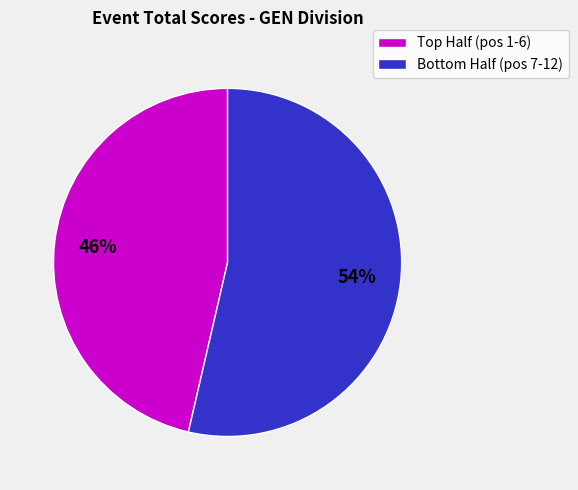

Is there a majority slice in this chart?

Yes